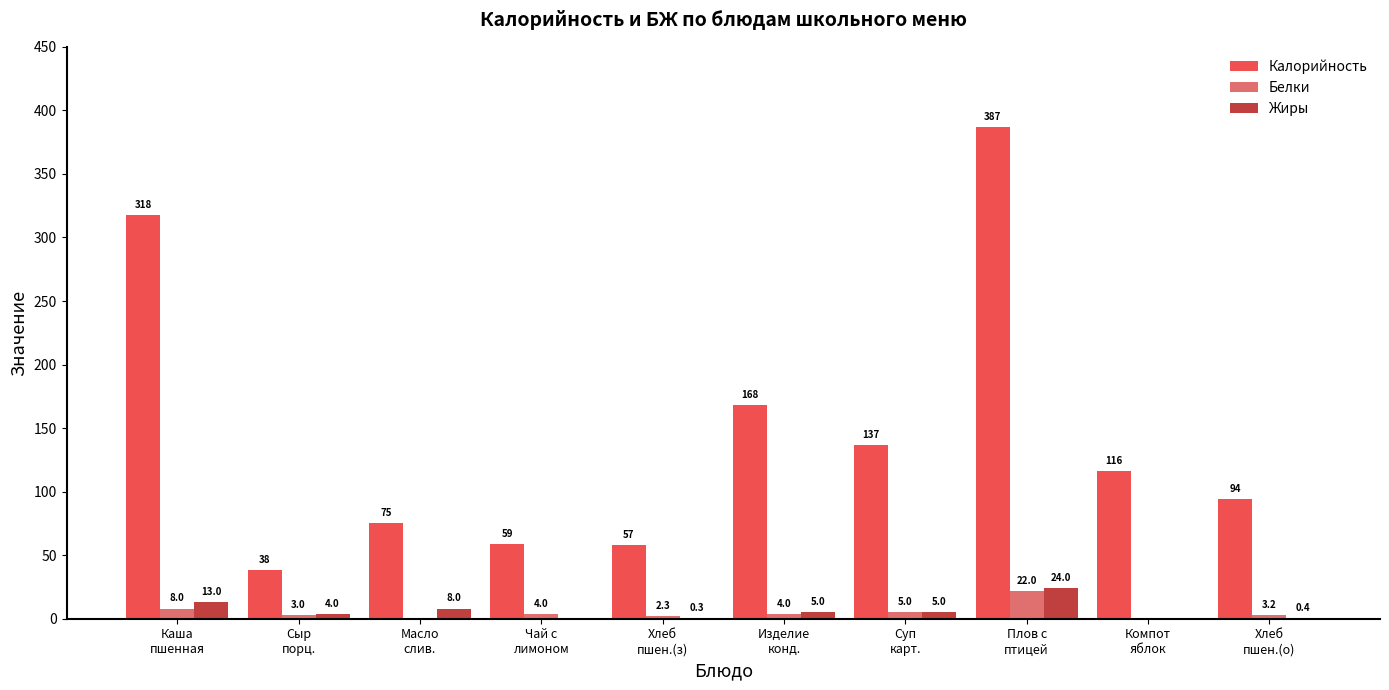

The Жиры series shows 5.0 at Суп
карт.. True or false?

True